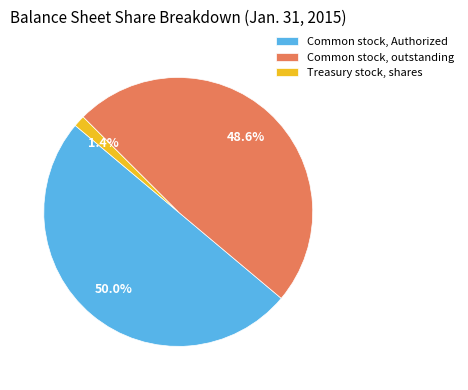

To the nearest percent, what is the average slice percentage?

33%